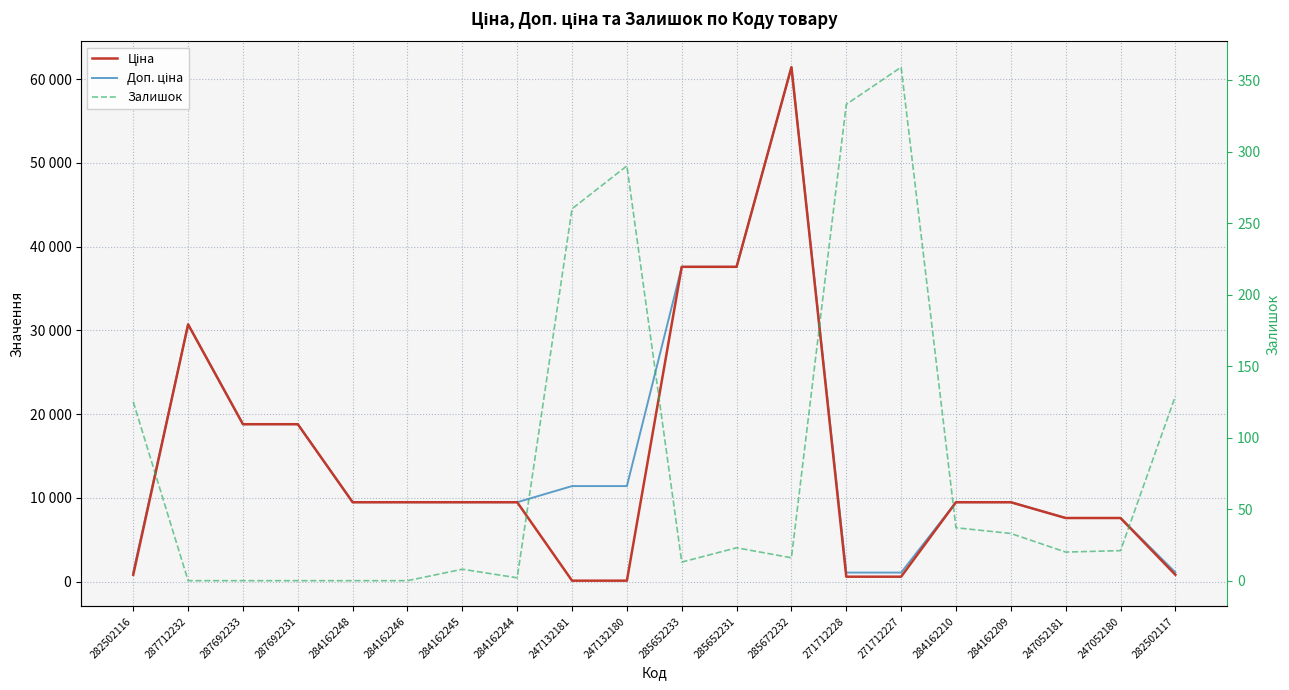

What is the total value across all series at 284162245?

18968.1